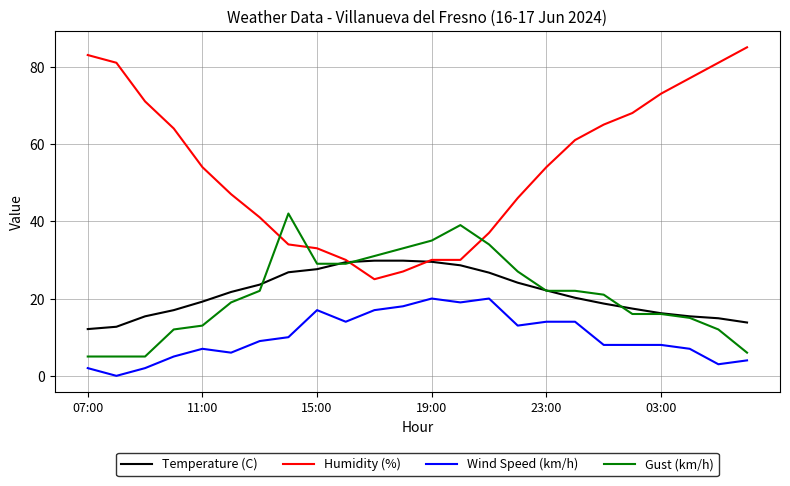

Which series has the widest spread of values?

Humidity (%)